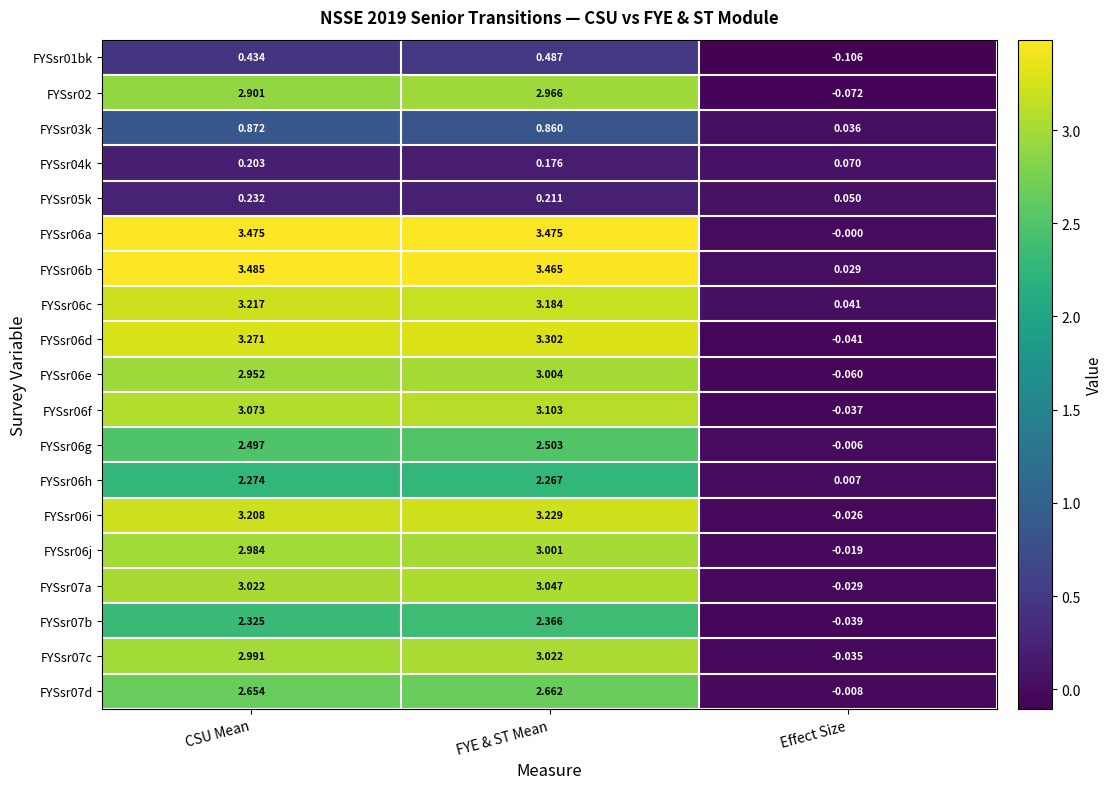

Which label corresponds to the smallest value in the chart?

Effect Size